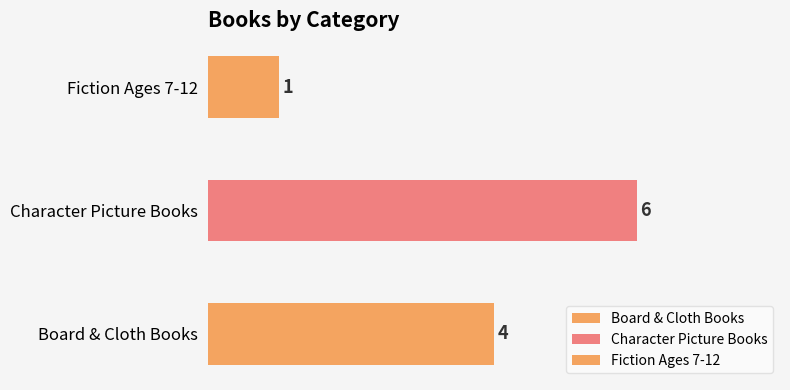

Rank the categories by value from highest to lowest.

Character Picture Books, Board & Cloth Books, Fiction Ages 7-12